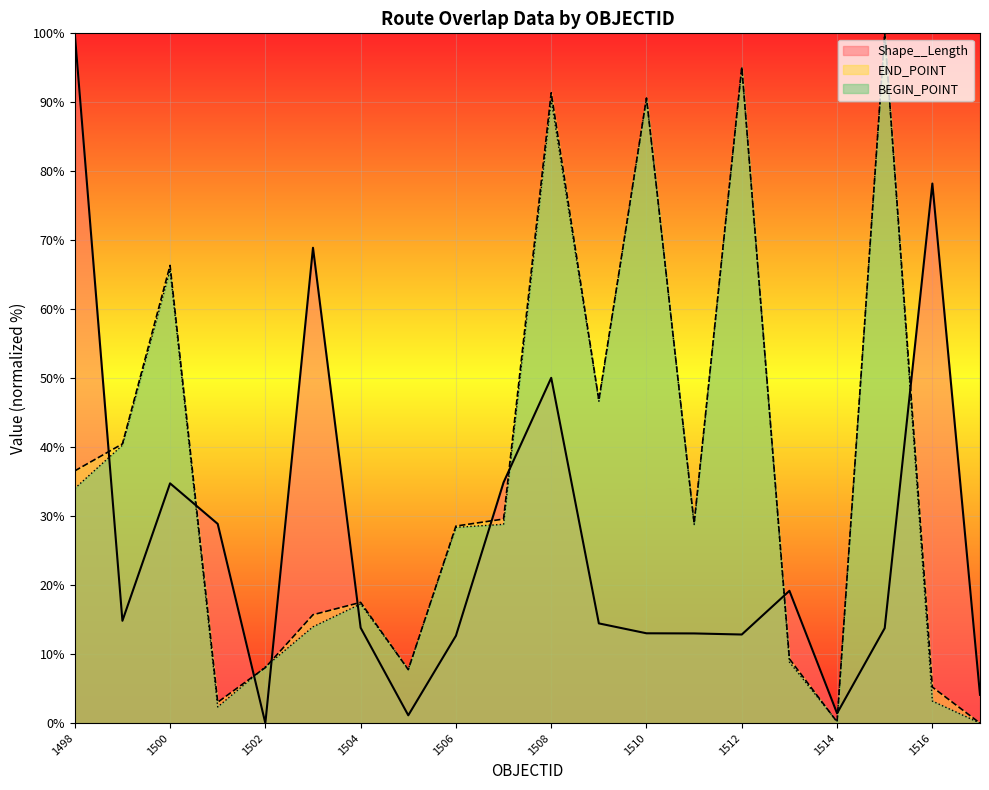

How many intersections are there between Shape__Length and END_POINT?

10